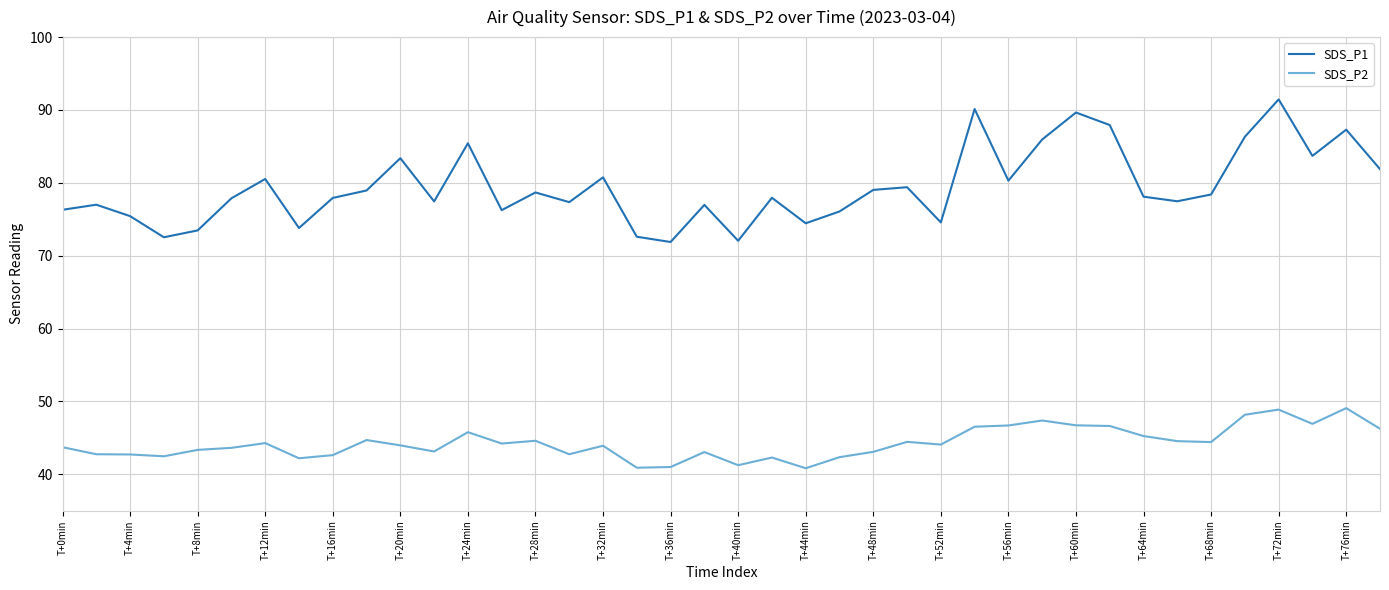

Rank the series by their maximum value, from lowest to highest.

SDS_P2, SDS_P1